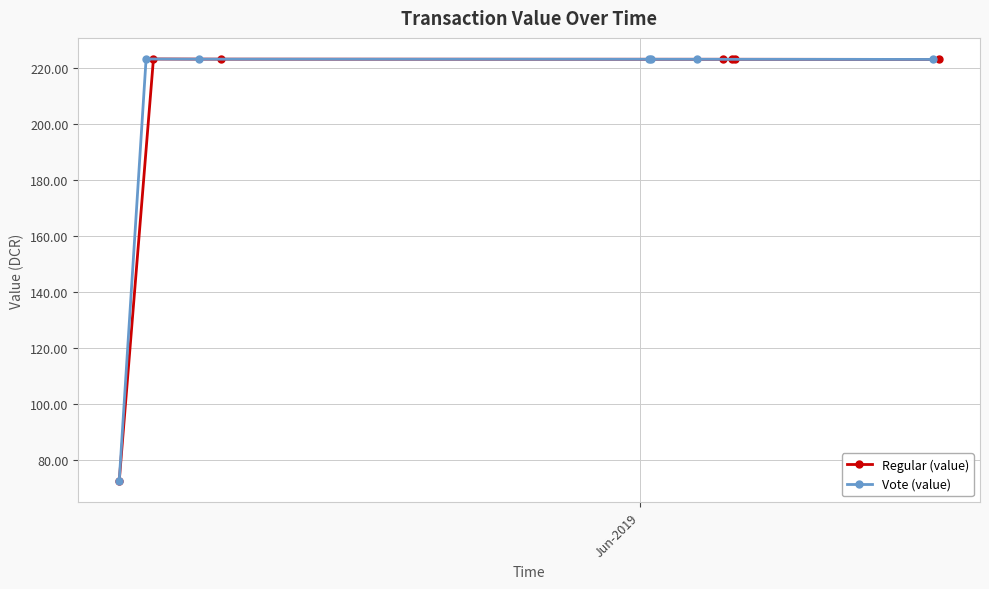

What is the value of the Regular (value) point at the 6th from the left?

223.2